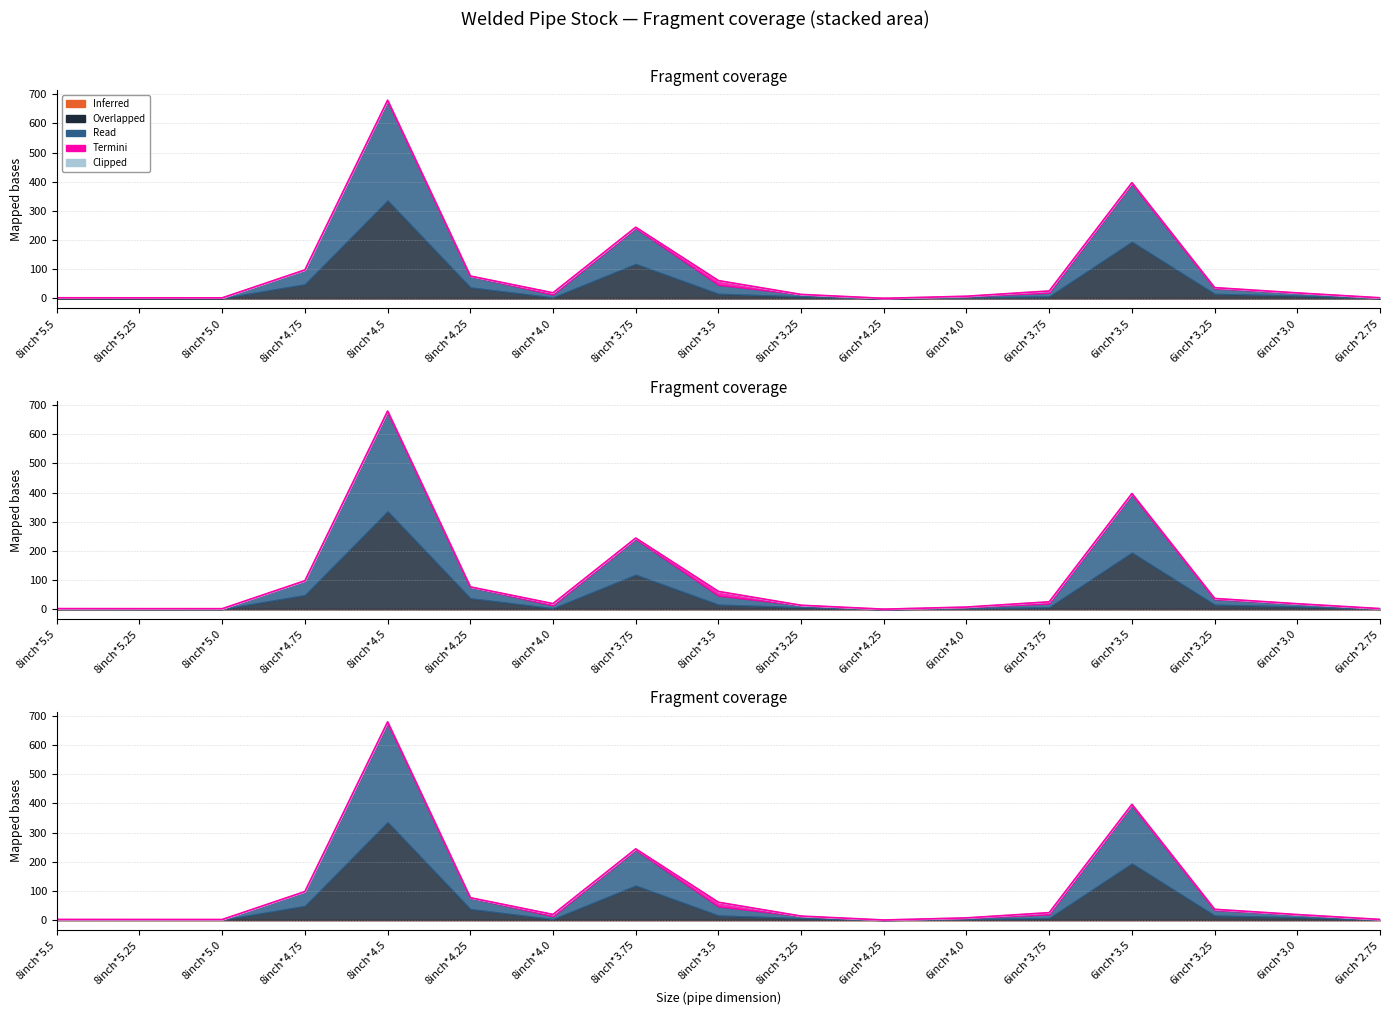

After their last crossing, which series has the higher values: Termini or Clipped?

Clipped